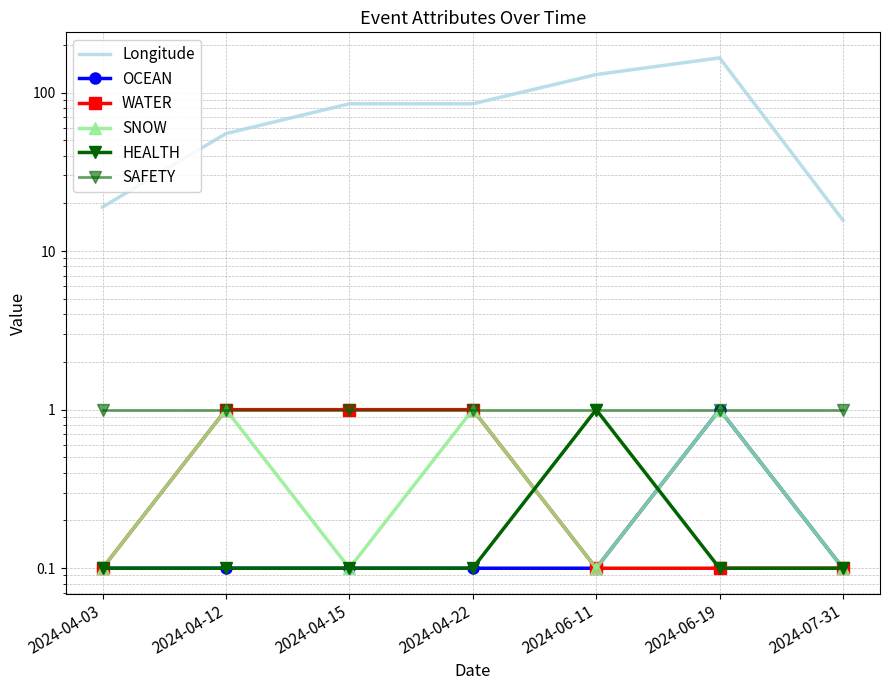

True or false: WATER and Longitude intersect in this chart.

False